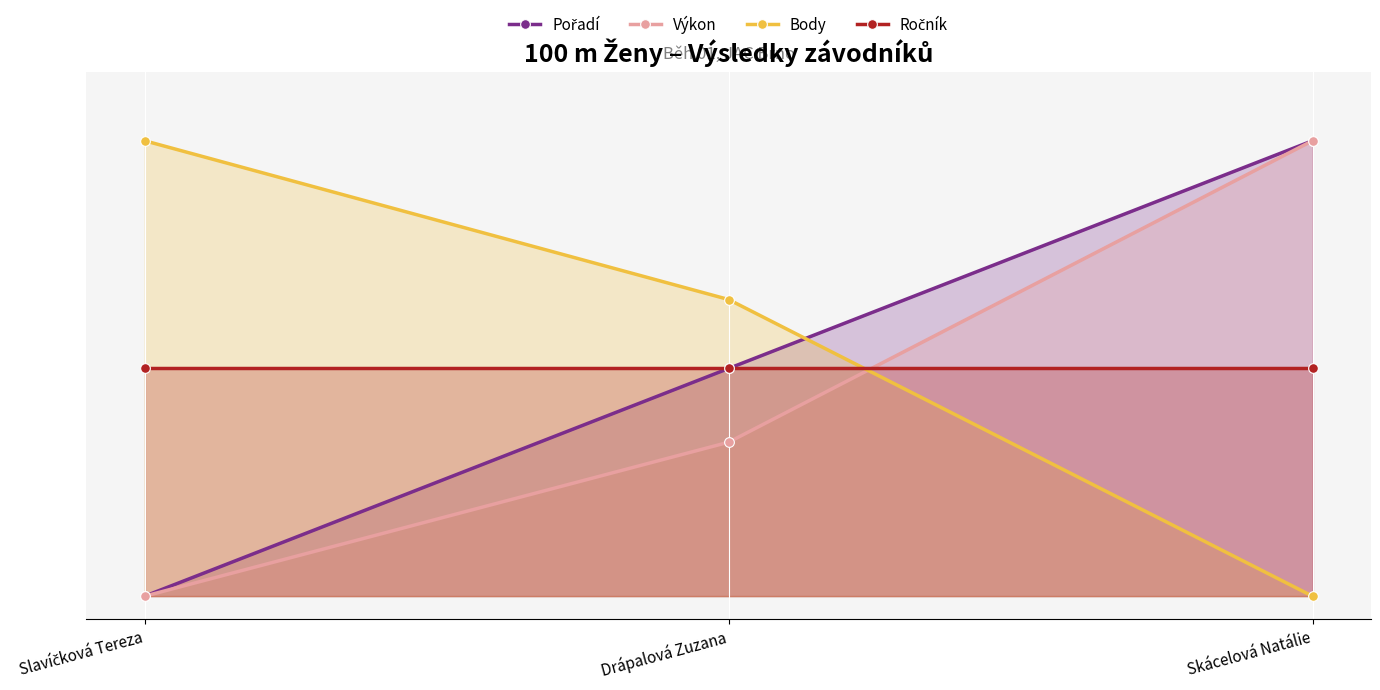

Which series has the widest spread of values?

Pořadí